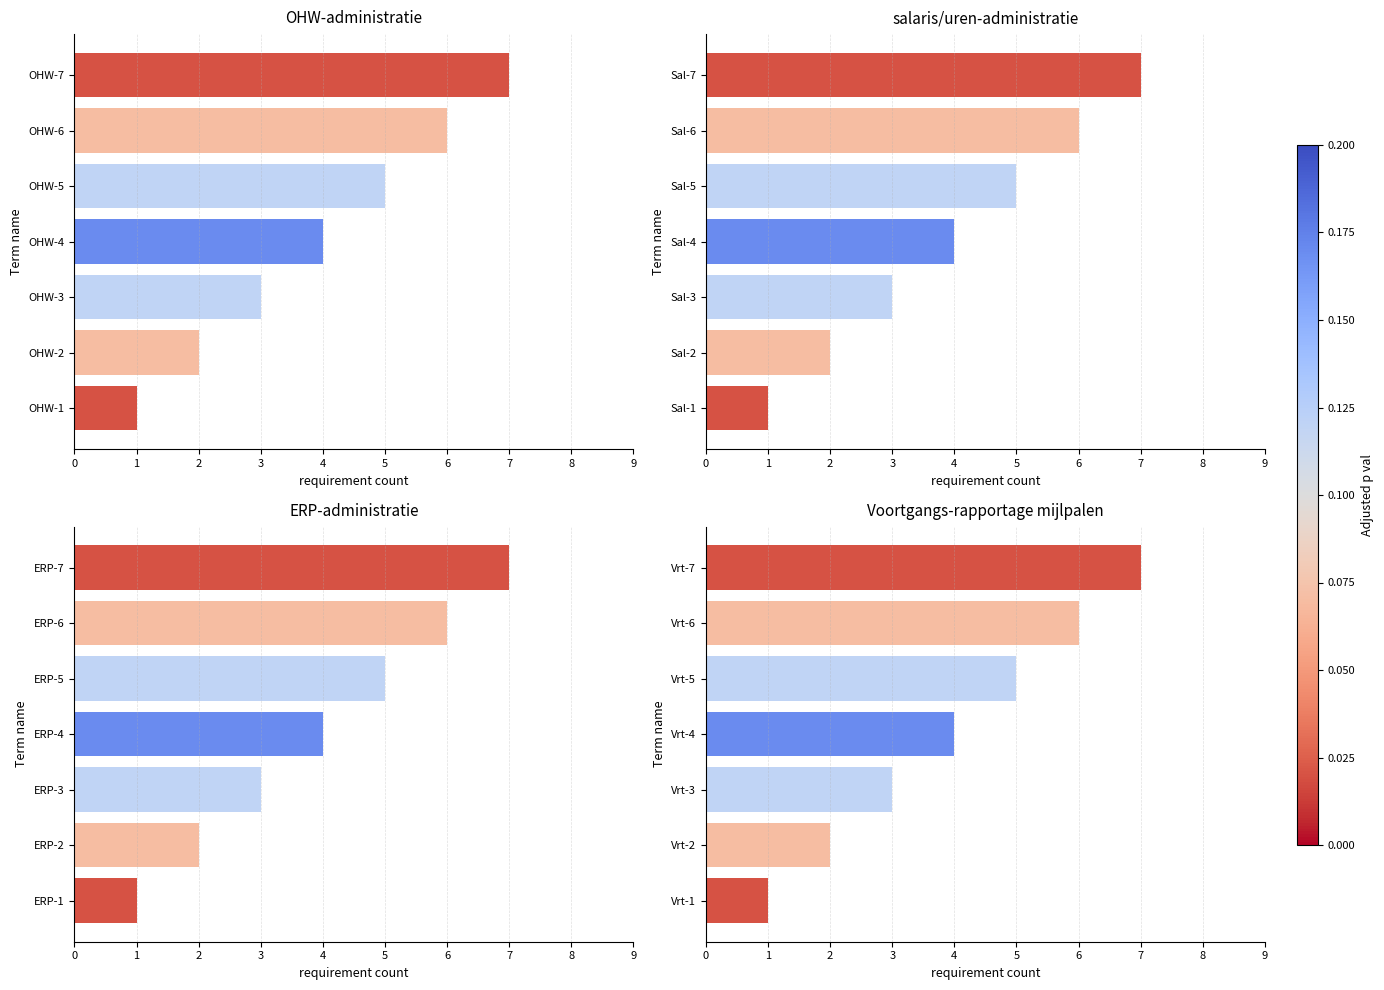

True or false: the data shows 2 at 4.

False